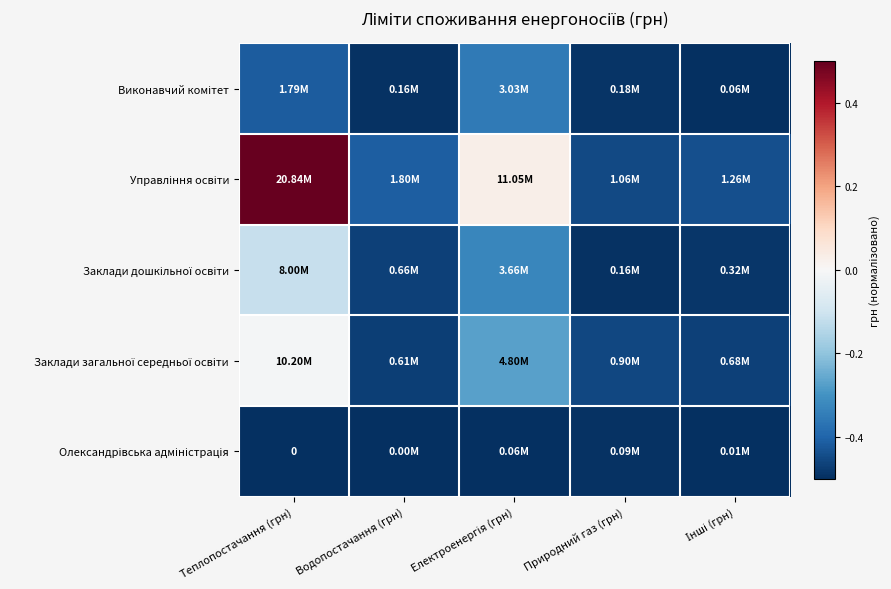

Which series has the largest total across all categories?

Управління освіти